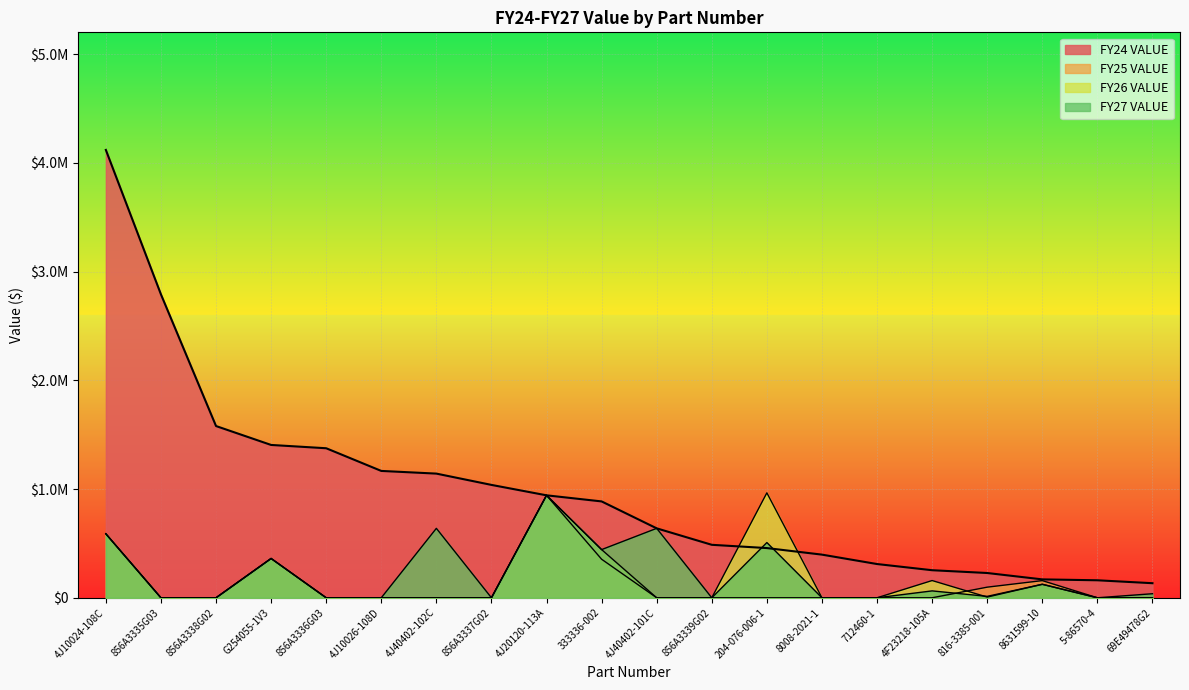

List the series in order of their peak value, highest first.

FY24 VALUE, FY26 VALUE, FY25 VALUE, FY27 VALUE